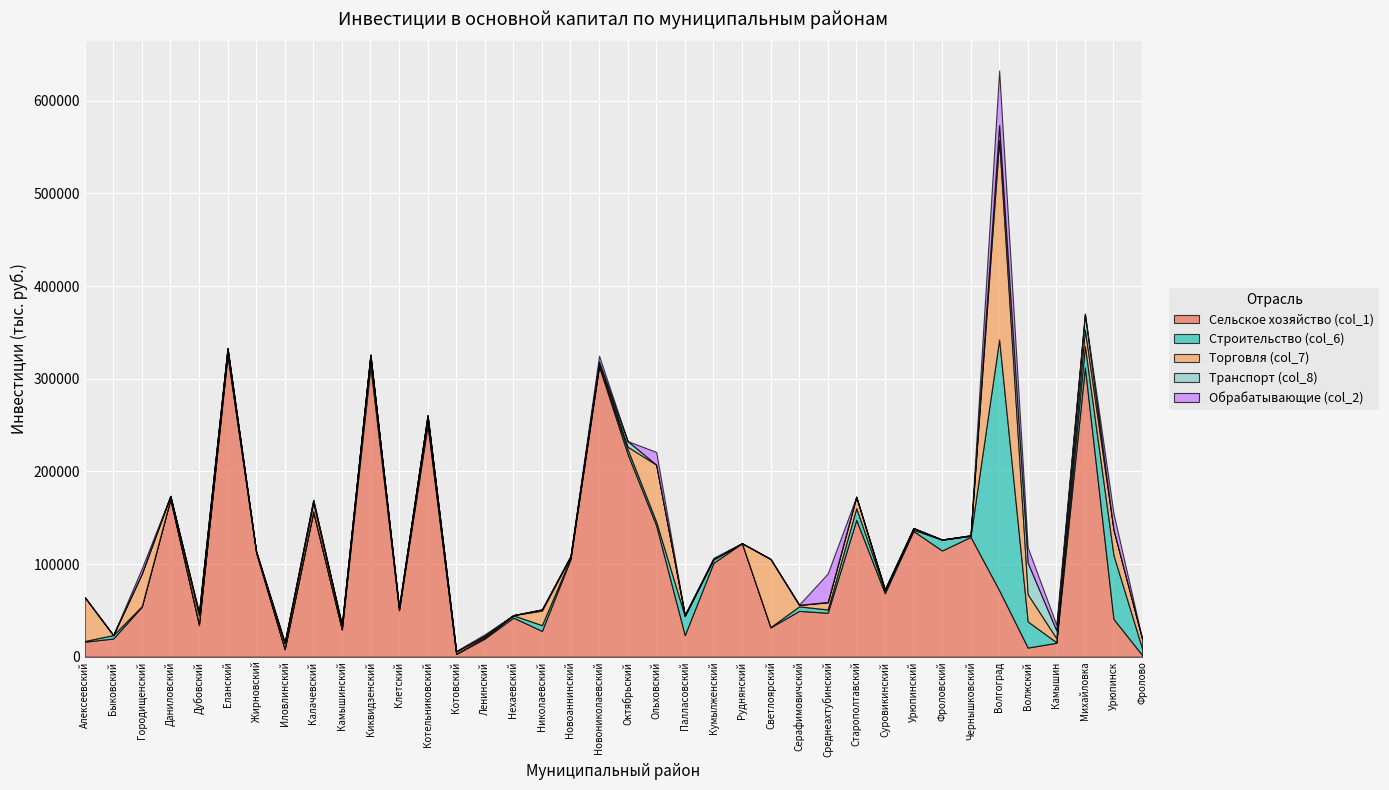

What is the value of the Сельское хозяйство (col_1) point at the 16th from the left?

42202